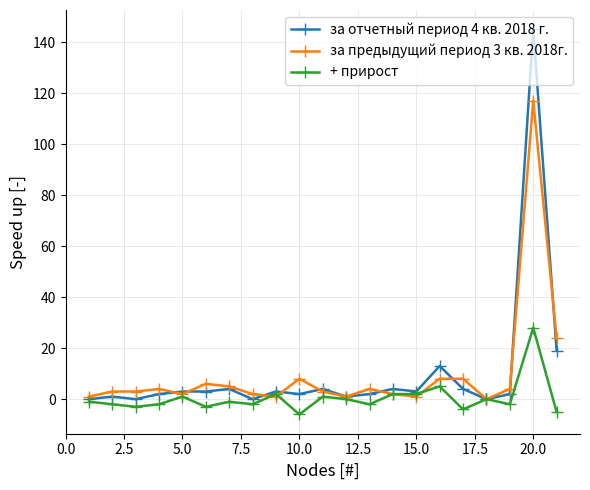

True or false: за предыдущий период 3 кв. 2018г. has more than 0 points higher than both neighbors.

True